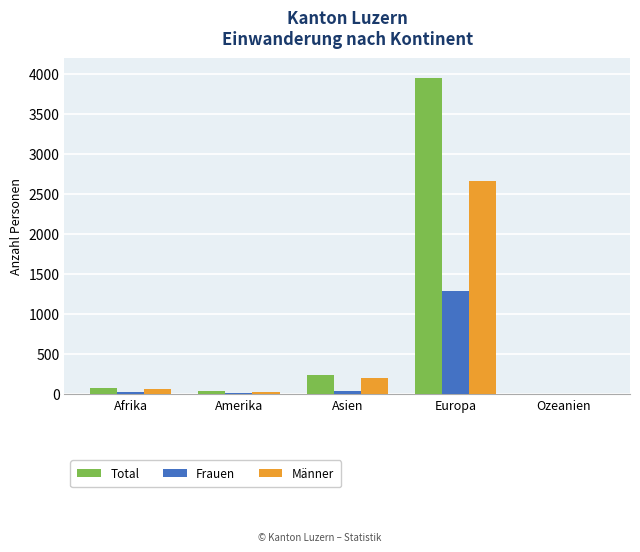

Which category has the highest value in the Frauen series?

Europa